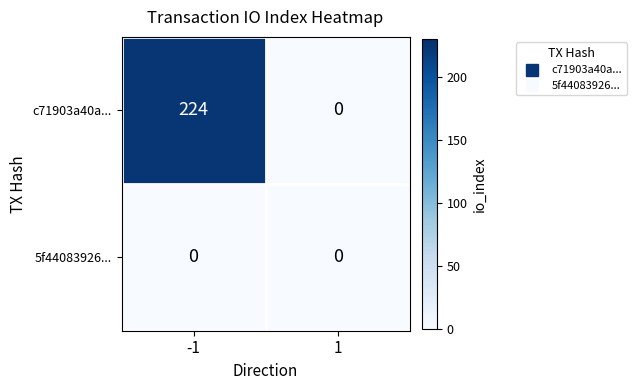

Reading right to left, transcribe all the data shown in this chart.

c71903a40a...: 0	224
5f44083926...: 0	0